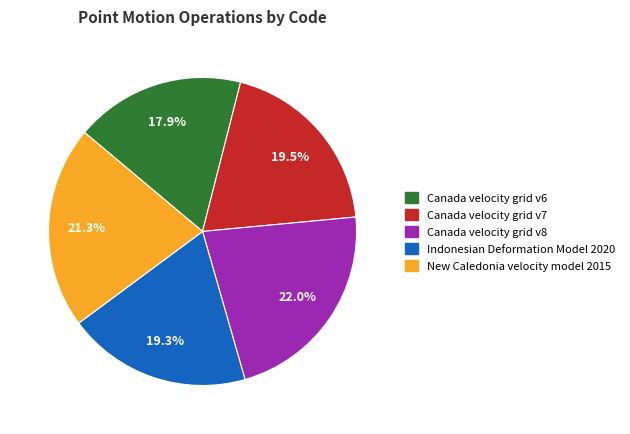

Is Canada velocity grid v8 the majority of the pie?

No